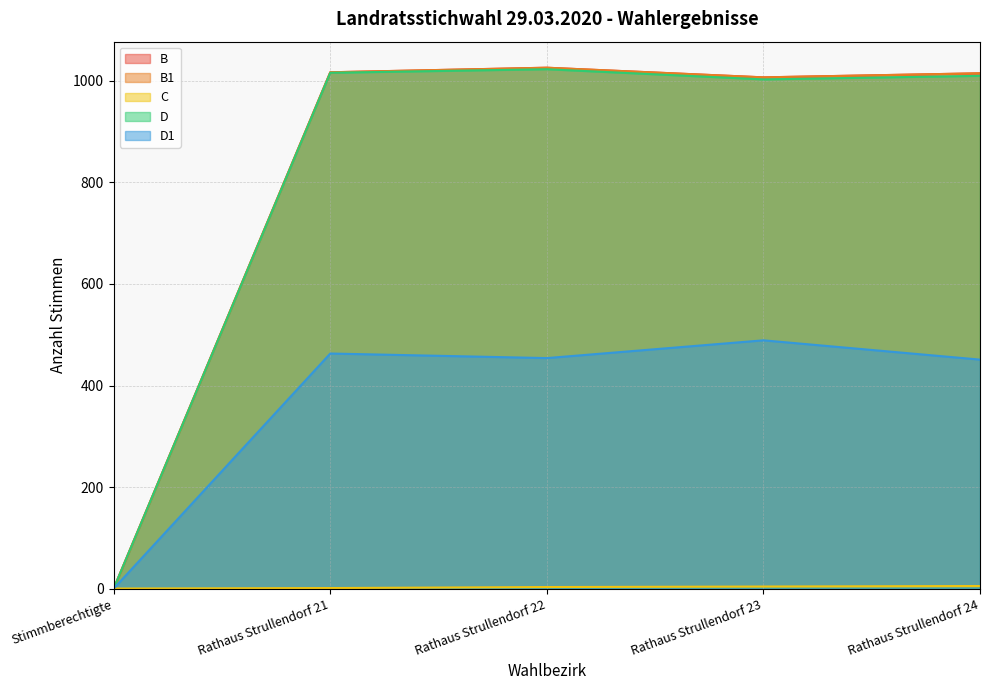

Reading left to right, what are all the values shown in this chart?

B: 0	1017	1026	1007	1015
B1: 0	1017	1026	1007	1015
C: 0	1	3	4	5
D: 0	1016	1023	1003	1010
D1: 0	463	454	489	451